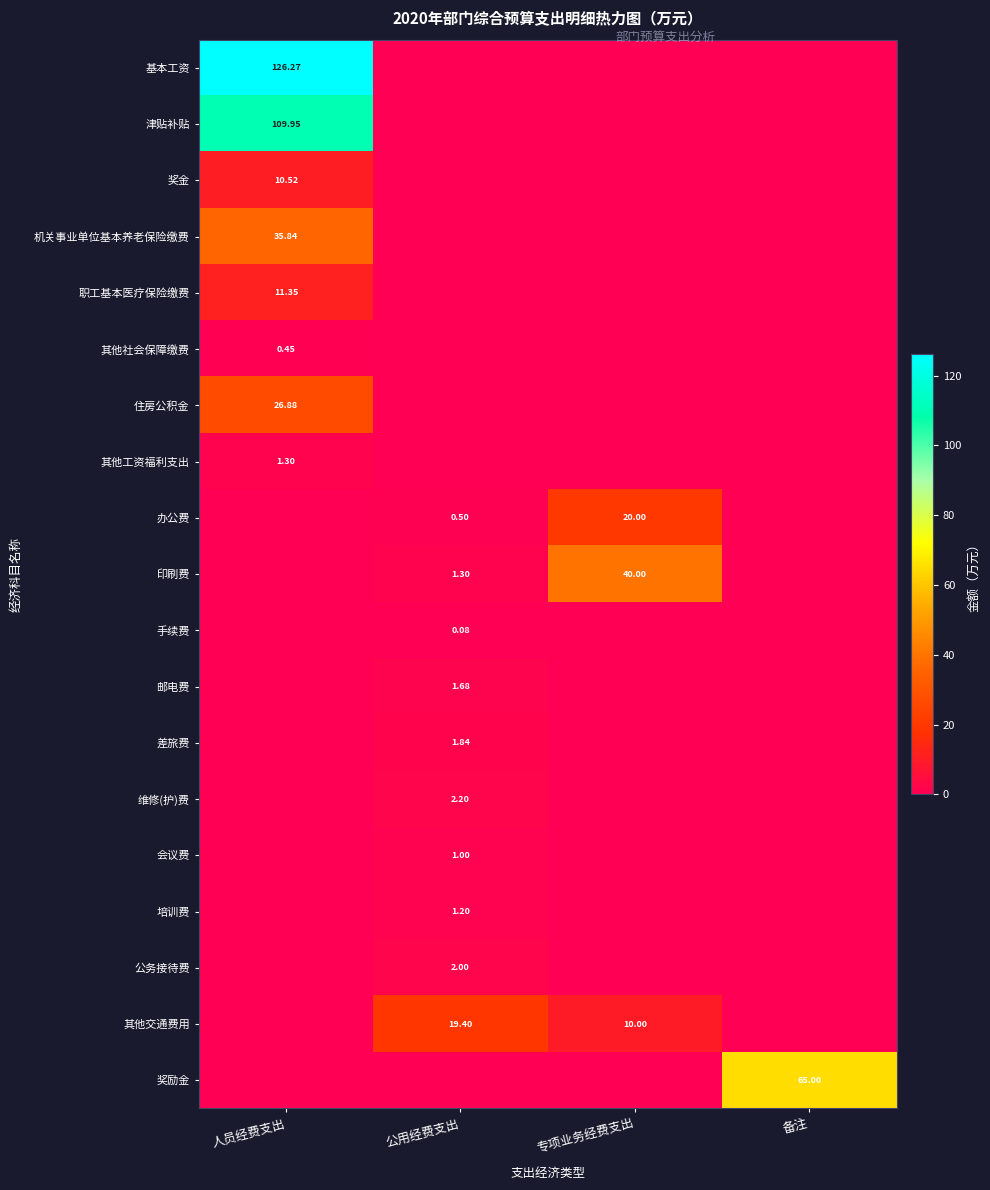

At which label does 培训费 reach its peak?

公用经费支出